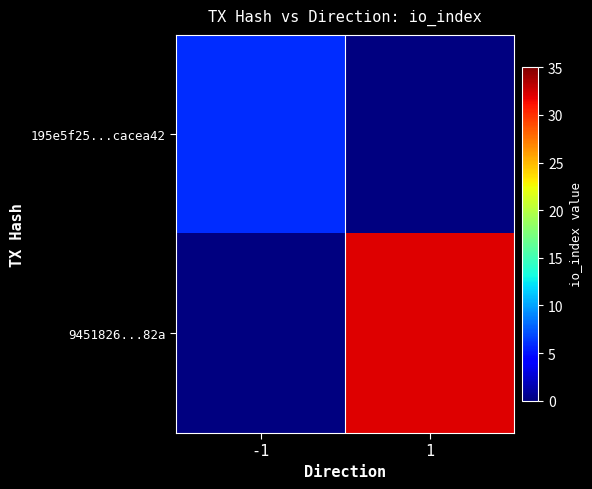

List the series in order of their peak value, lowest first.

195e5f25...cacea42, 9451826...82a